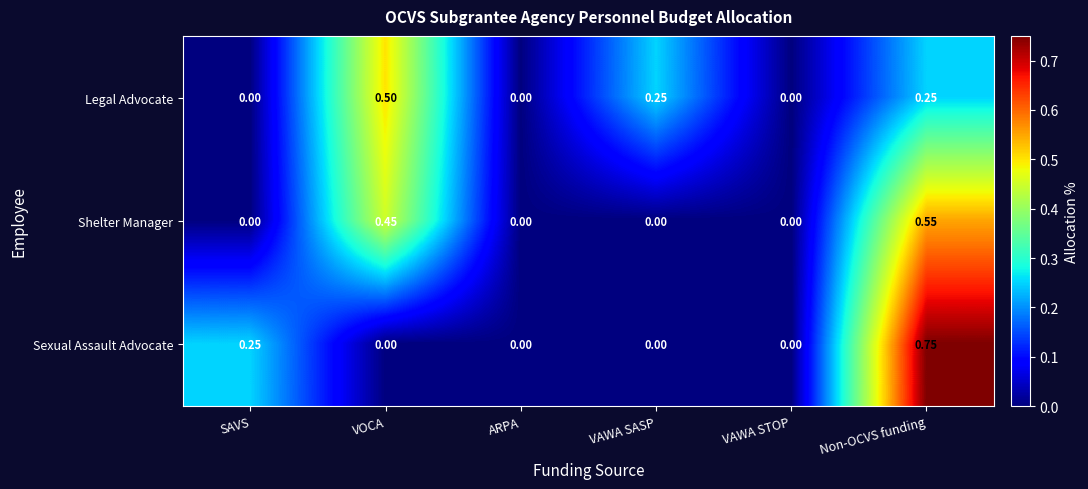

Which category has the highest value in the Sexual Assault Advocate series?

Non-OCVS funding